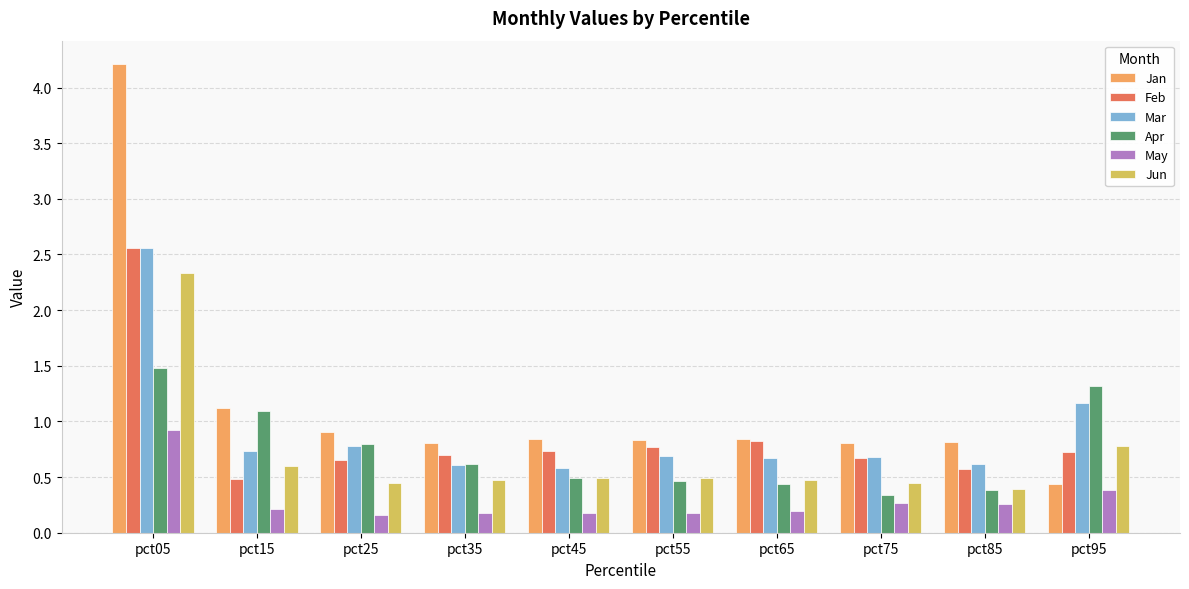

True or false: May has a value of 0.6 at pct95.

False